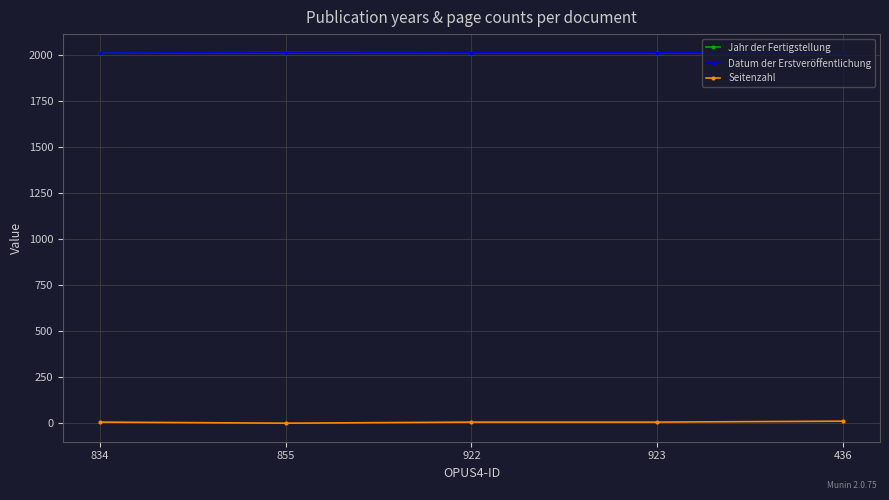

Reading left to right, what are all the values shown in this chart?

Jahr der Fertigstellung: 834=2011	855=2013	922=2012	923=2012	436=2012
Datum der Erstveröffentlichung: 834=2011	855=2013	922=2012	923=2012	436=2012
Seitenzahl: 834=6	855=0	922=6	923=6	436=11